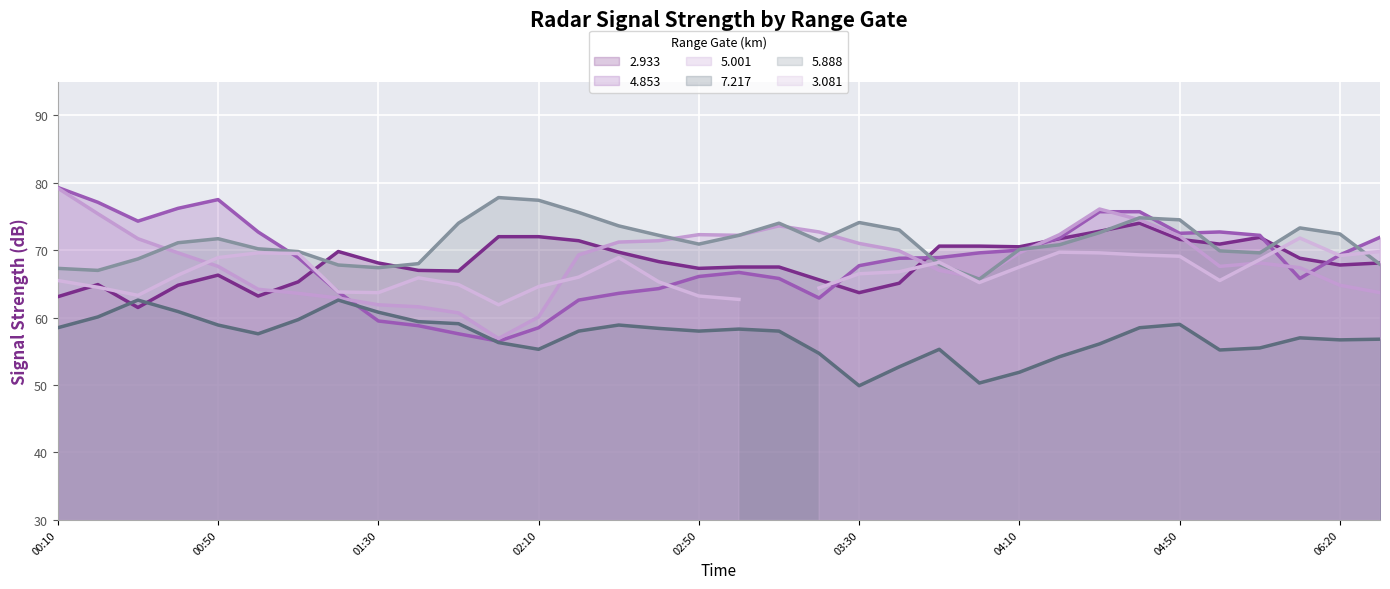

Where is 2.933 nearest to the value 67?

2015/07/21 01:40